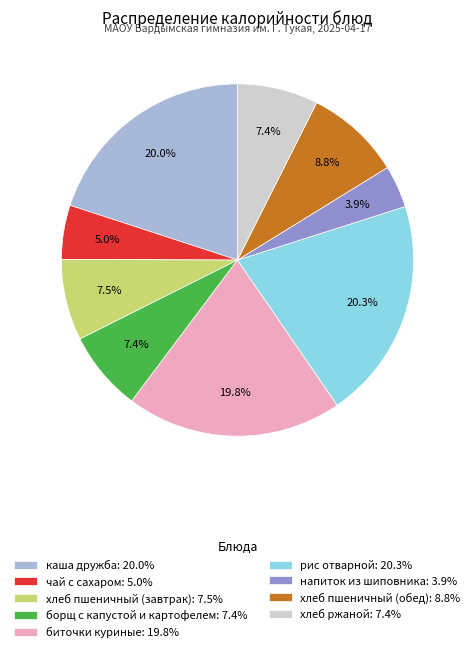

Between каша дружба and борщ с капустой и картофелем, which is larger?

каша дружба